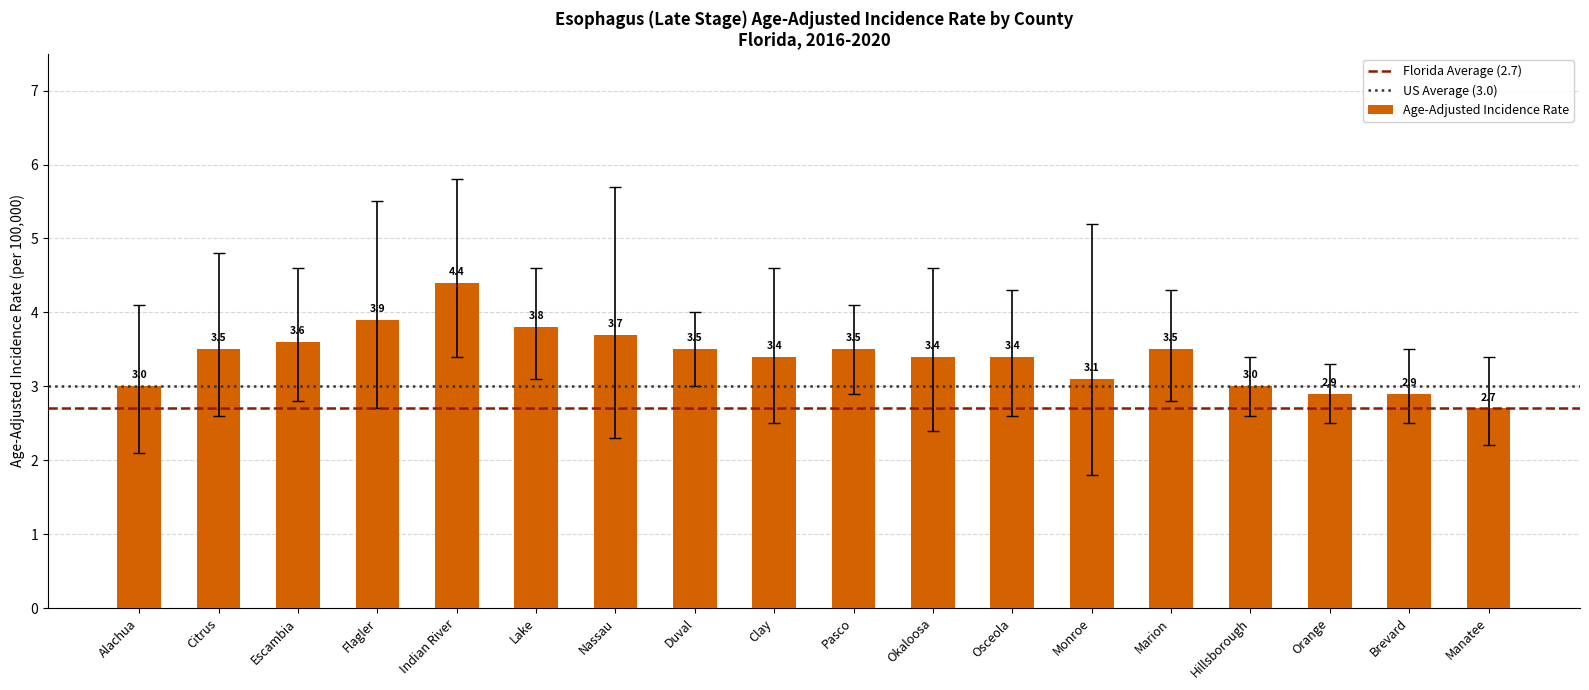

Reading left to right, what are all the values shown in this chart?

Alachua=3.0	Citrus=3.5	Escambia=3.6	Flagler=3.9	Indian River=4.4	Lake=3.8	Nassau=3.7	Duval=3.5	Clay=3.4	Pasco=3.5	Okaloosa=3.4	Osceola=3.4	Monroe=3.1	Marion=3.5	Hillsborough=3.0	Orange=2.9	Brevard=2.9	Manatee=2.7